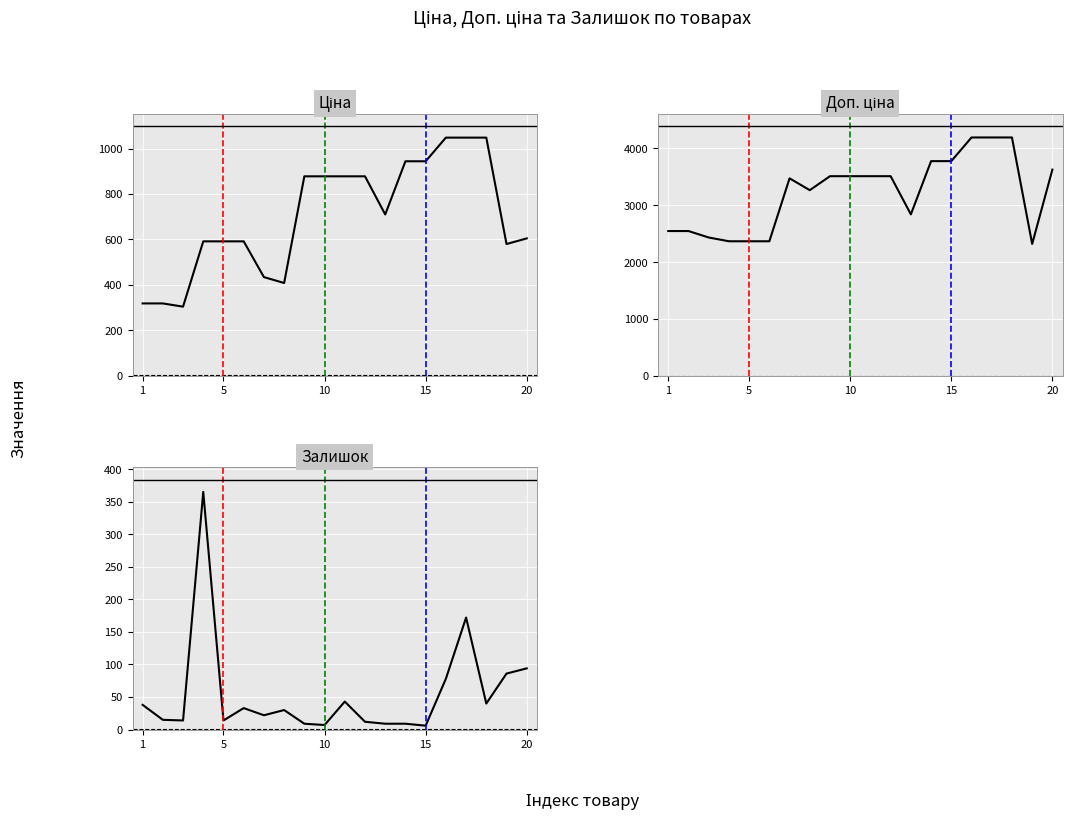

Where does the Залишок series first go above 30?

1